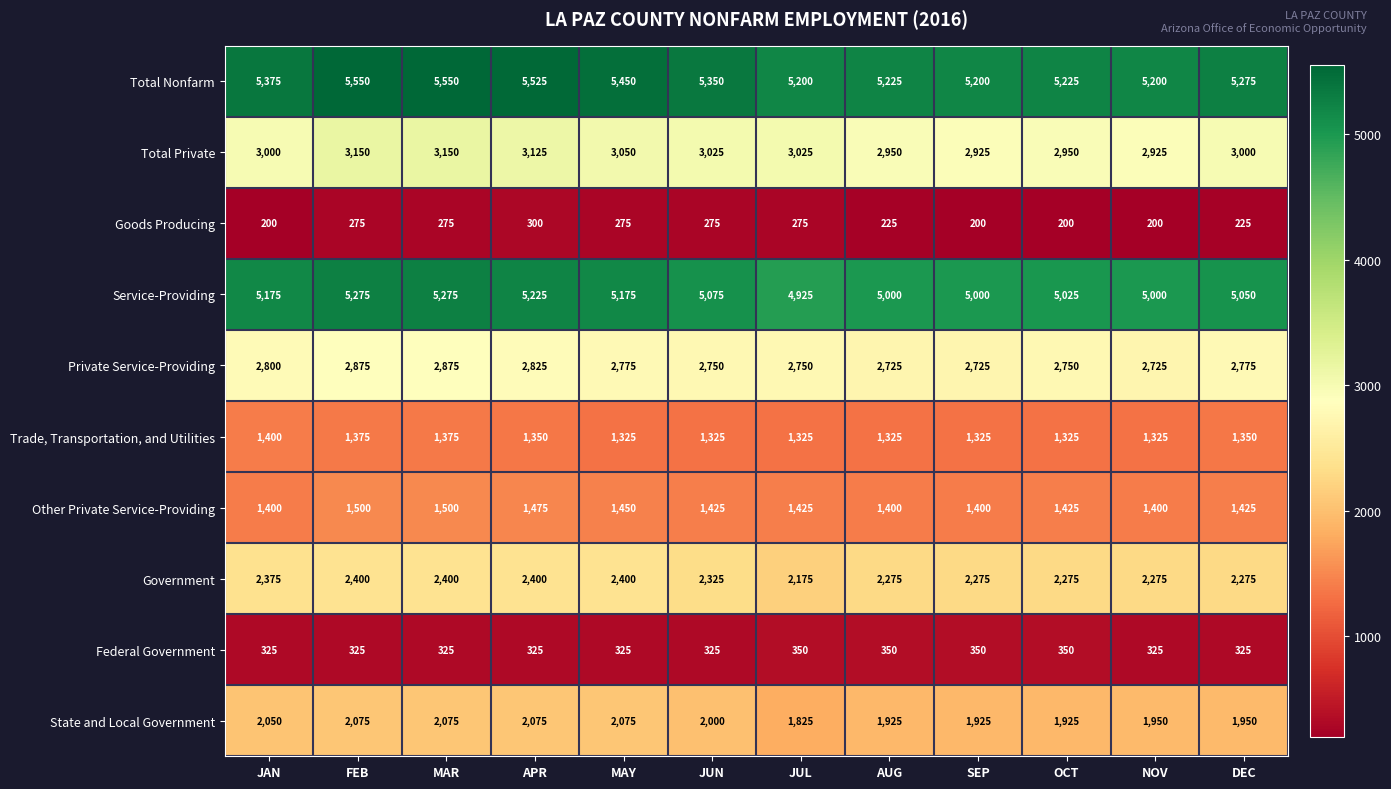

What is the spread (max minus min) of values at APR?

5225